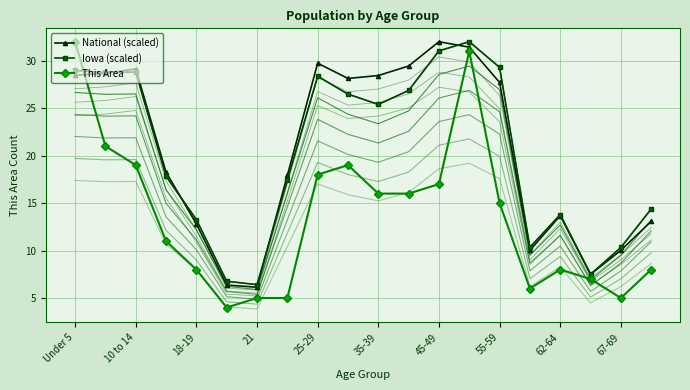

How many interior local peaks does the This Area series have?

3